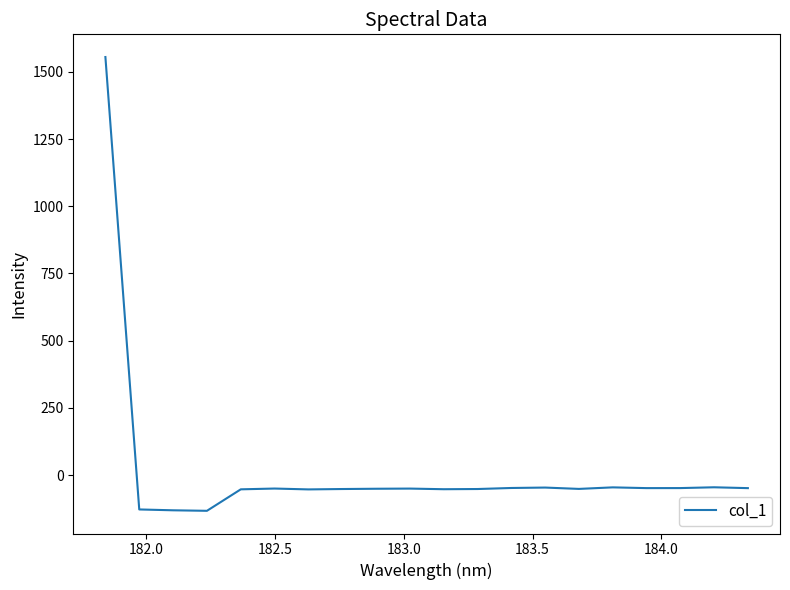

What is the greatest value displayed?

1555.1